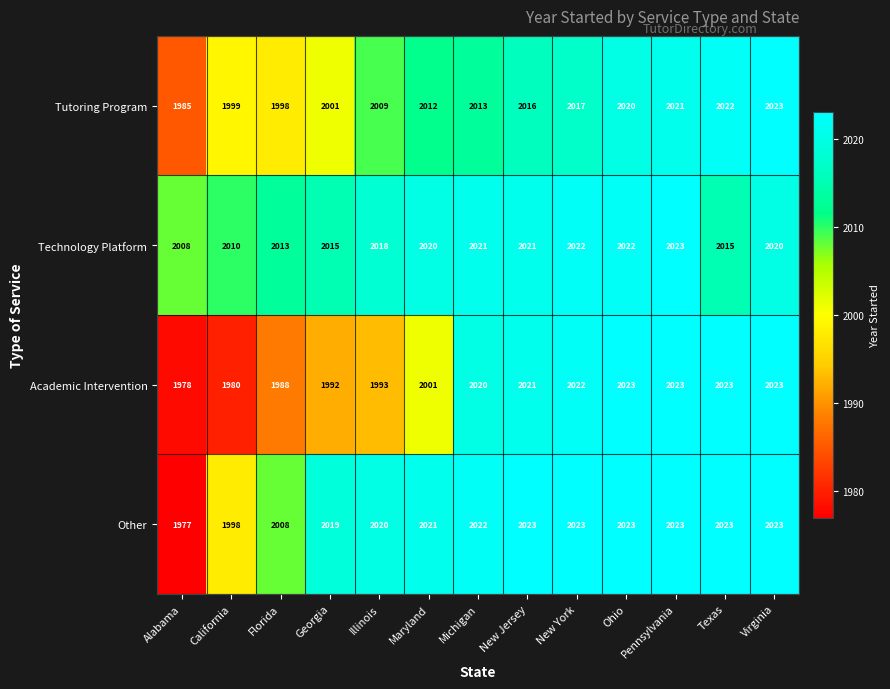

What is the difference between the highest and lowest values at California?

30